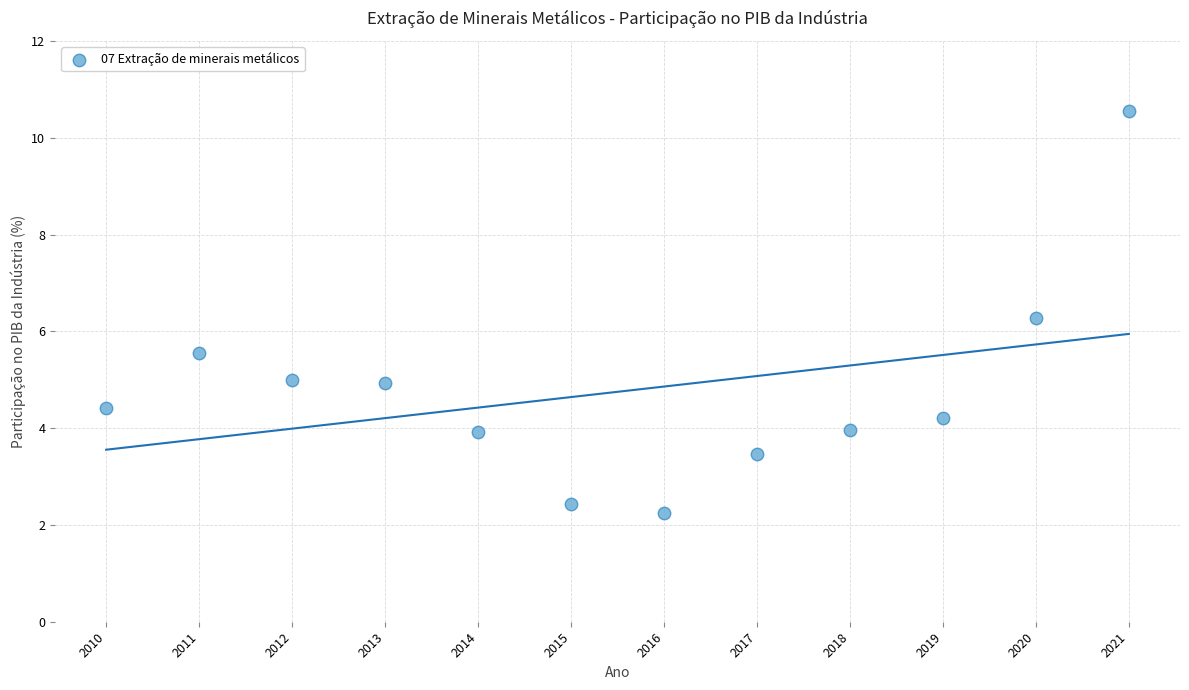

What is the range of Y values (max minus min)?

8.3